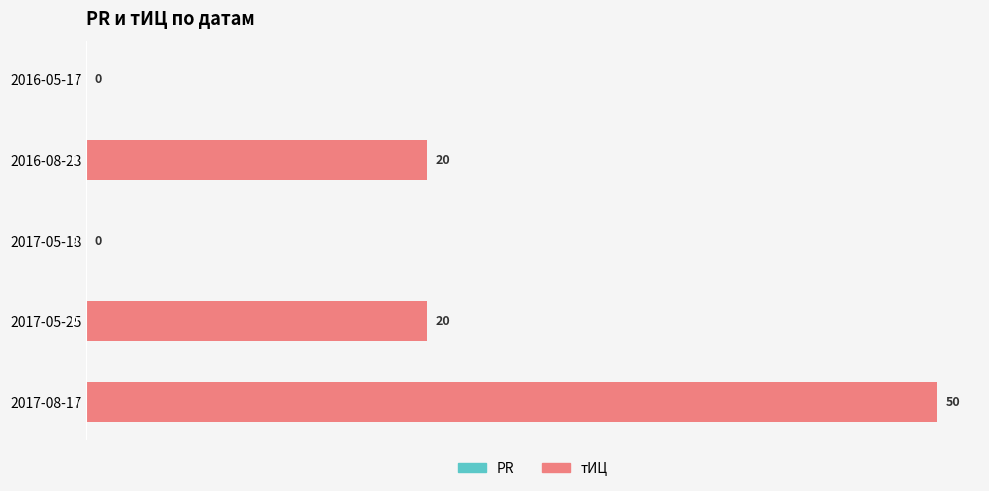

What is the maximum value shown in the chart?

100